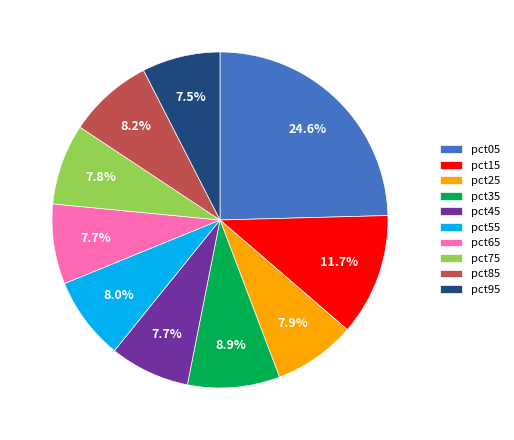

Which category has the biggest portion of the pie?

pct05